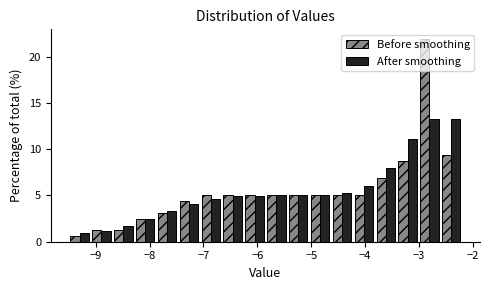

Reading left to right, list every range on the x-axis with the height of the bar of each series over it. Neither the bar edges nor the heights are printed on the chart, so give them approximately, as read against the axes.

-9.5 to -9.1: Before smoothing=0.5	After smoothing=1.0
-9.1 to -8.7: Before smoothing=1.5	After smoothing=1.0
-8.7 to -8.3: Before smoothing=1.5	After smoothing=1.5
-8.3 to -7.9: Before smoothing=2.5	After smoothing=2.5
-7.9 to -7.5: Before smoothing=3.0	After smoothing=3.5
-7.5 to -7.1: Before smoothing=4.5	After smoothing=4.0
-7.1 to -6.7: Before smoothing=5.0	After smoothing=4.5
-6.7 to -6.3: Before smoothing=5.0	After smoothing=5.0
-6.3 to -5.8: Before smoothing=5.0	After smoothing=5.0
-5.8 to -5.4: Before smoothing=5.0	After smoothing=5.0
-5.4 to -5.0: Before smoothing=5.0	After smoothing=5.0
-5.0 to -4.6: Before smoothing=5.0	After smoothing=5.0
-4.6 to -4.2: Before smoothing=5.0	After smoothing=5.0
-4.2 to -3.8: Before smoothing=5.0	After smoothing=6.0
-3.8 to -3.4: Before smoothing=7.0	After smoothing=8.0
-3.4 to -3.0: Before smoothing=9.0	After smoothing=11.0
-3.0 to -2.6: Before smoothing=22.0	After smoothing=13.5
-2.6 to -2.2: Before smoothing=9.5	After smoothing=13.0